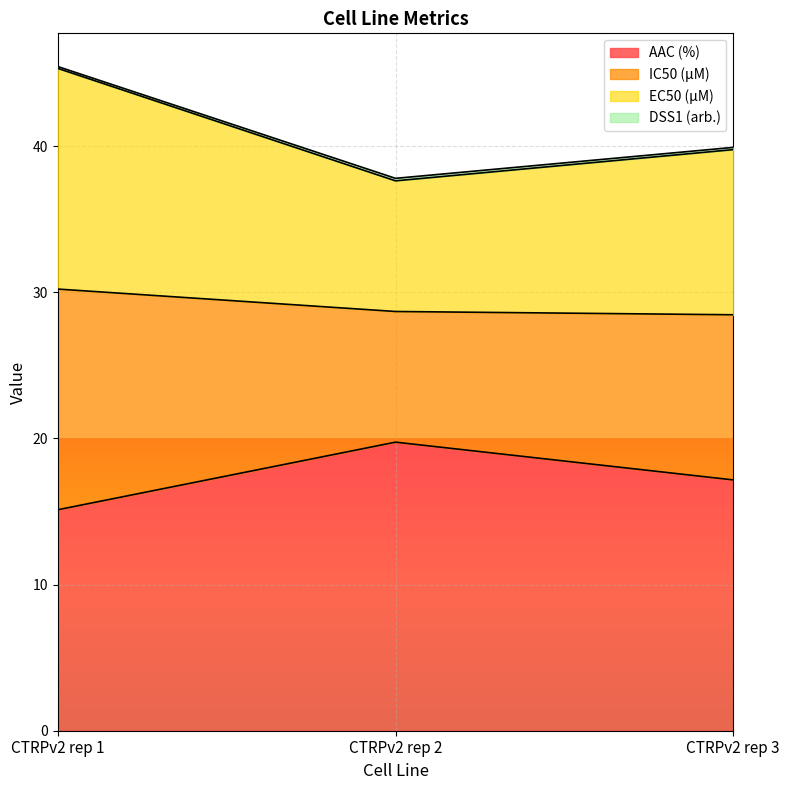

Which category has the lowest value in the AAC (%) series?

CTRPv2 rep 1